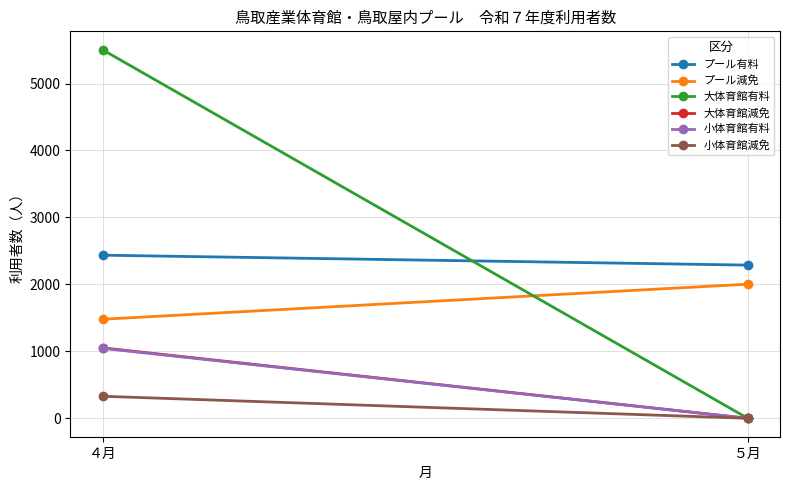

List the series in order of their peak value, lowest first.

小体育館減免, 小体育館有料, 大体育館減免, プール減免, プール有料, 大体育館有料